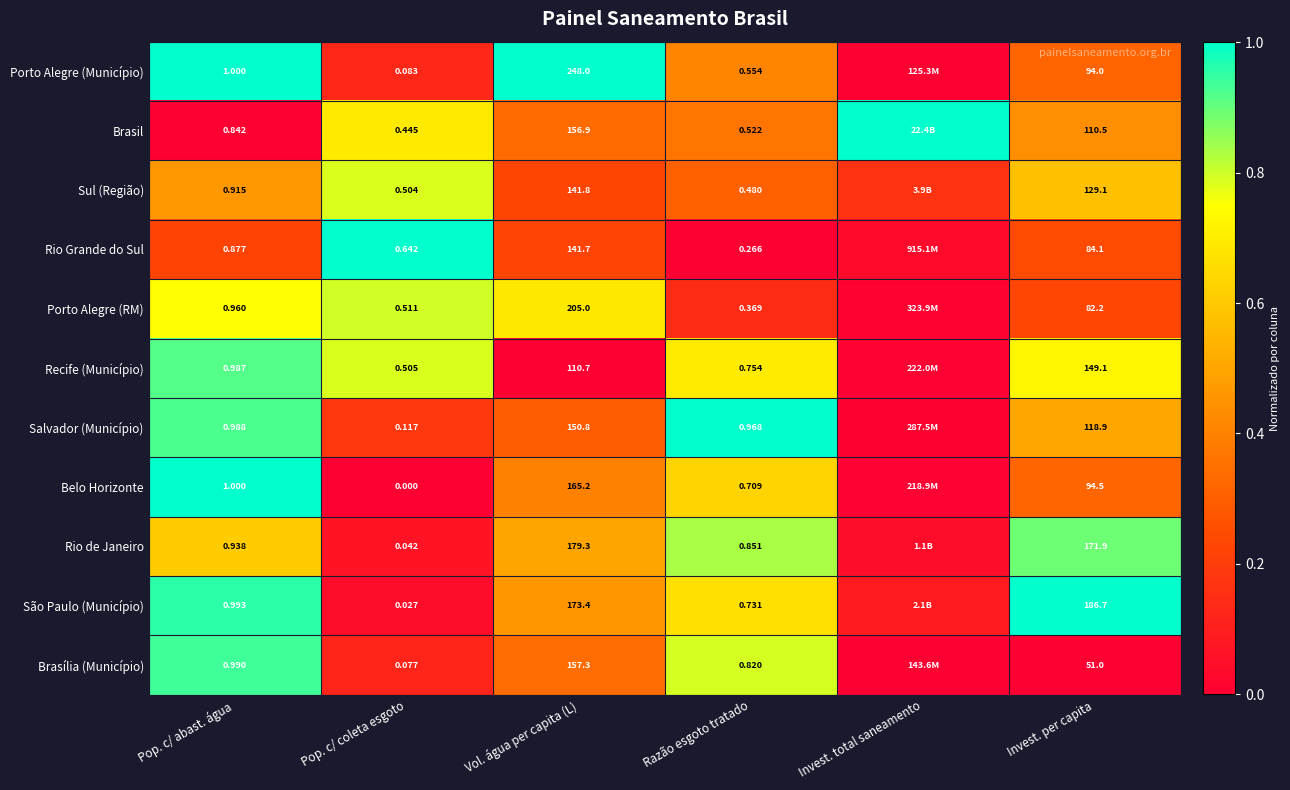

Rank the series at Razão esgoto tratado from highest to lowest value.

Salvador (Município), Rio de Janeiro, Brasília (Município), Recife (Município), São Paulo (Município), Belo Horizonte, Porto Alegre (Município), Brasil, Sul (Região), Porto Alegre (RM), Rio Grande do Sul